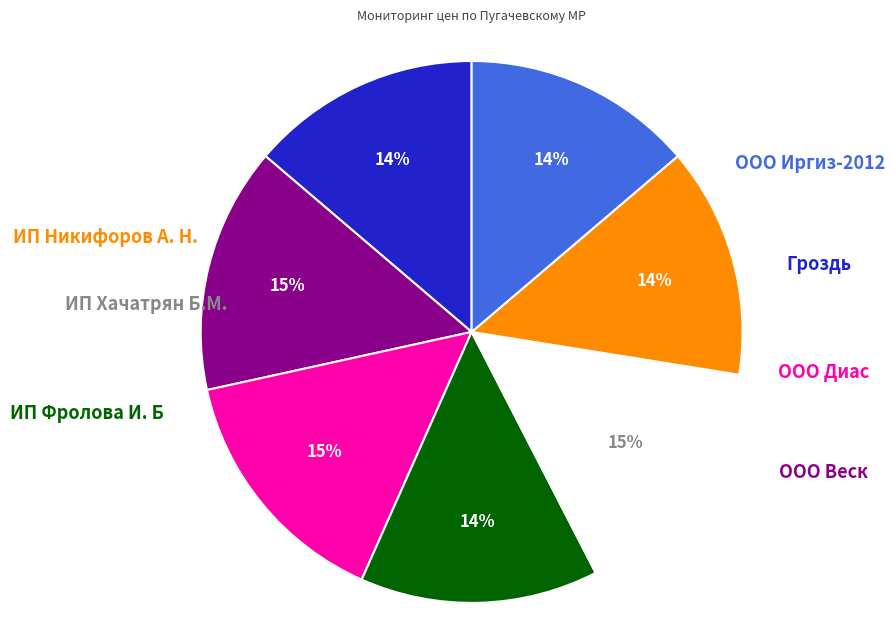

To the nearest percent, what is the average slice percentage?

14%